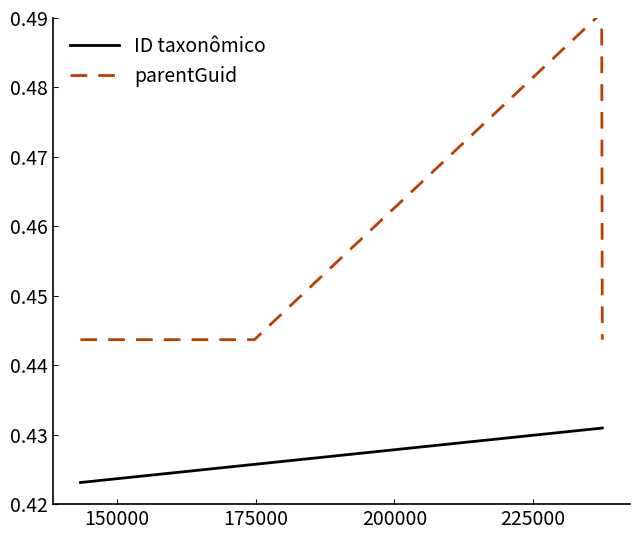

What are all the series names shown in the legend?

ID taxonômico, parentGuid